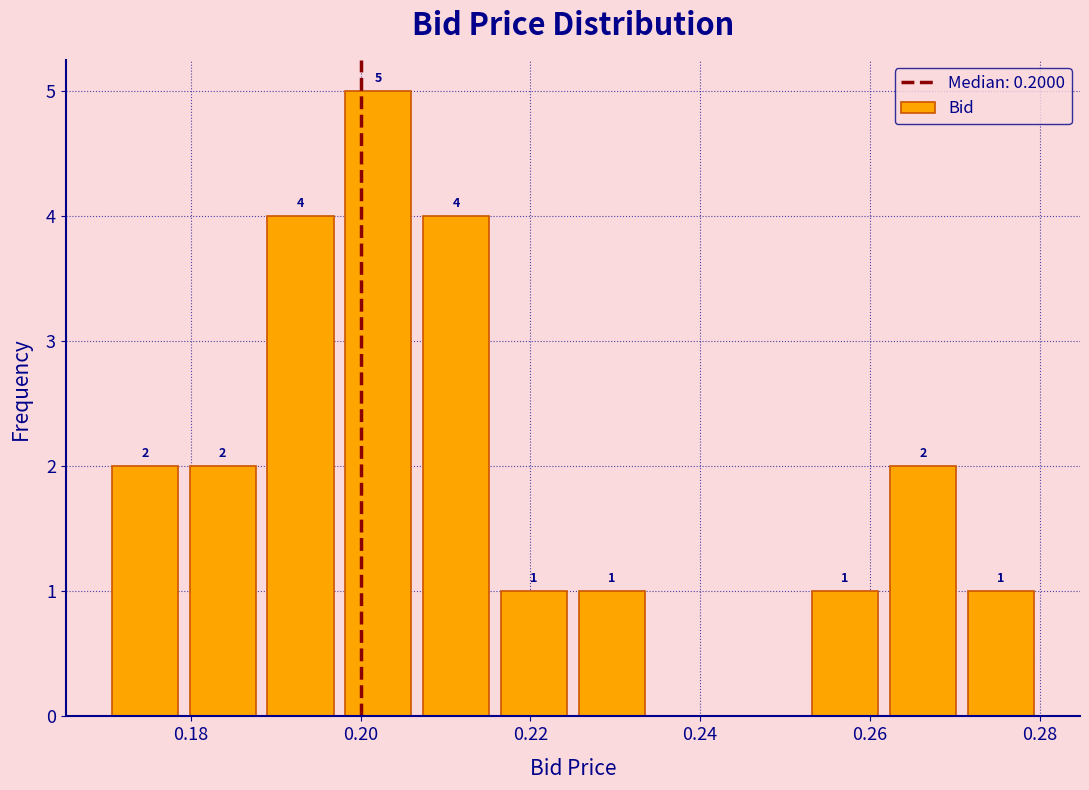

Which range on the x-axis has the tallest bar?

0.198 to 0.206